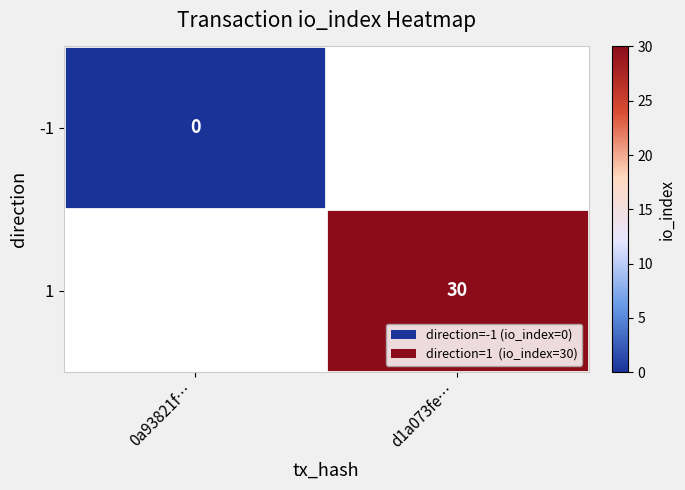

The 1 series shows 40 at d1a073fe…. True or false?

False